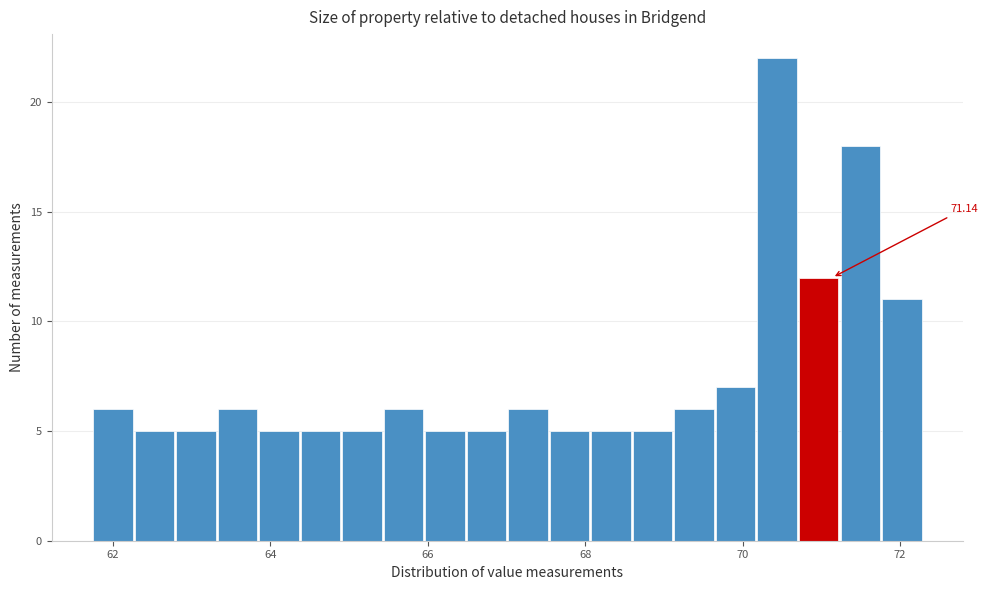

Around what value on the x-axis is the tallest bar? Give the approximate position of its centre, as read against the axis.

70.4